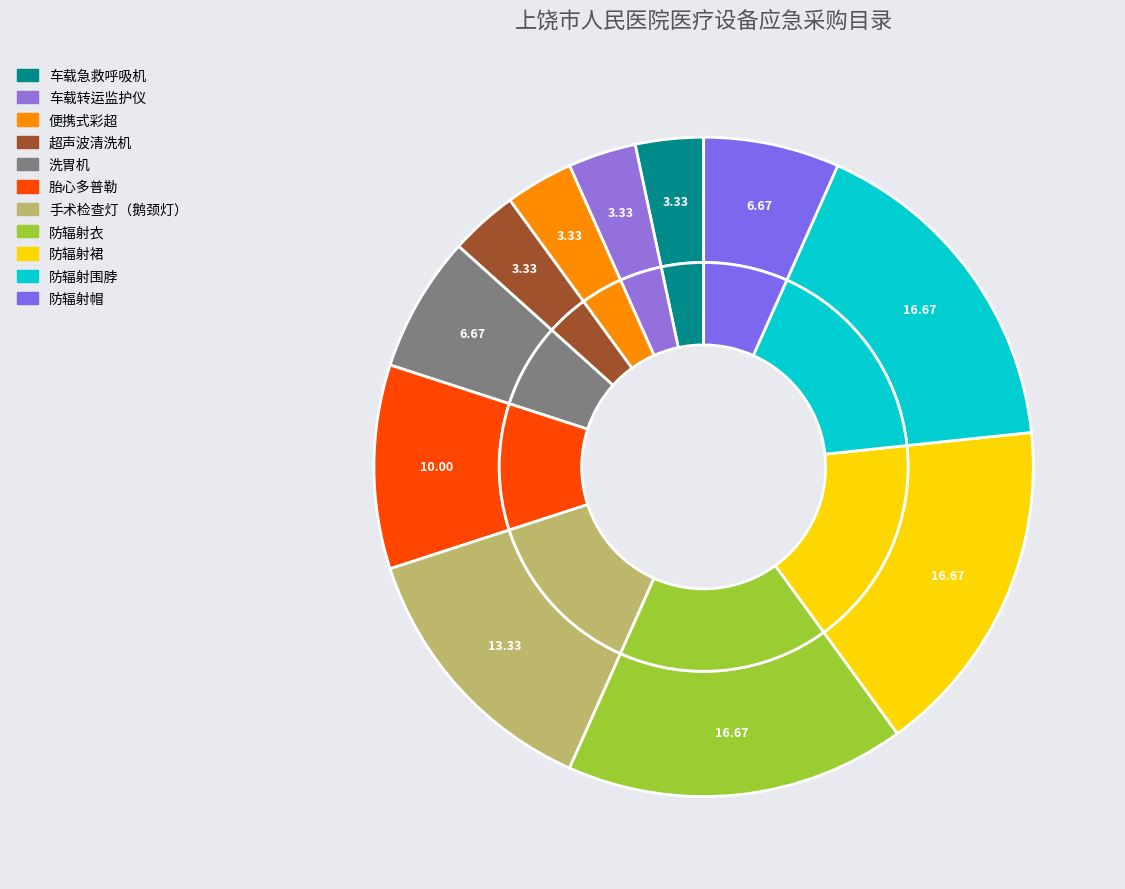

What is the change in value from 防辐射衣 to 防辐射帽?

-3